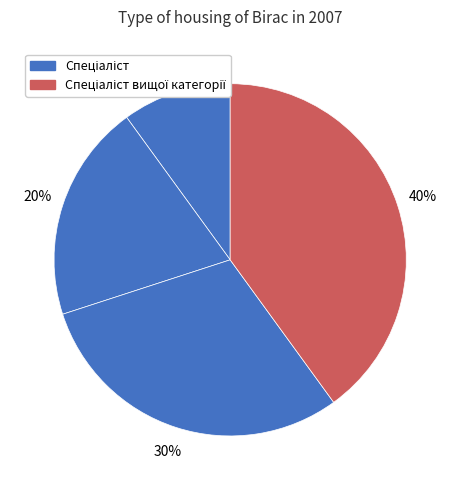

Count the number of slices in the pie.

4